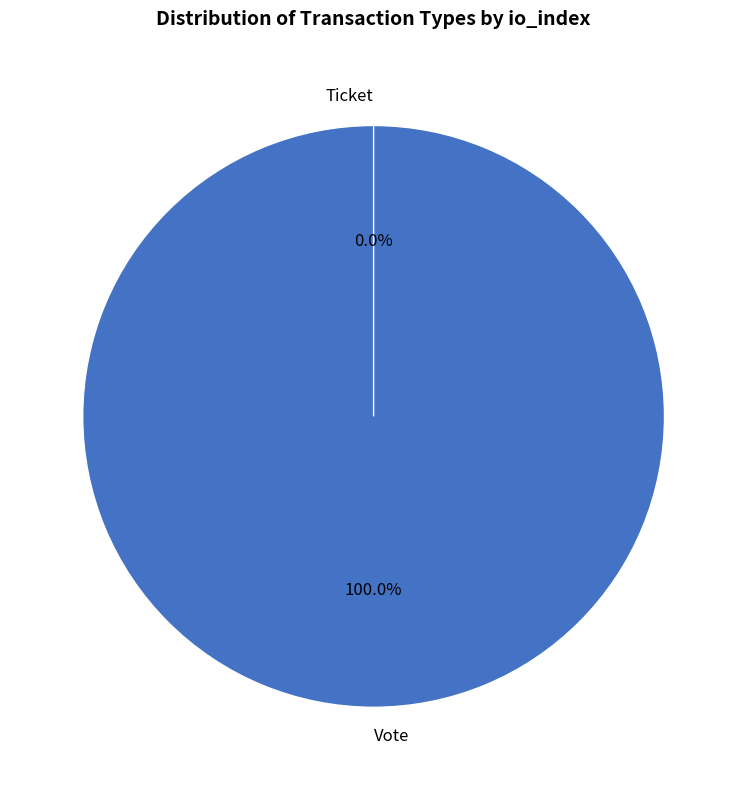

What percentage do Vote and Ticket together represent?

100.0%